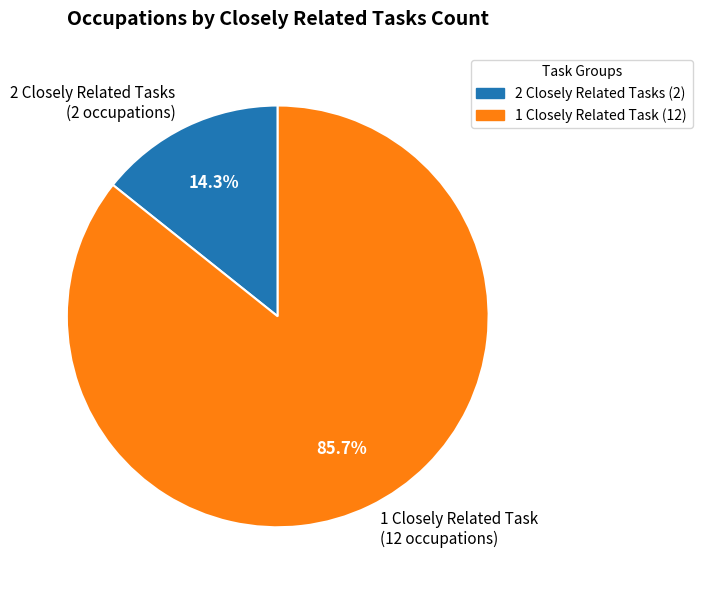

What is the majority slice?

1 Closely Related Task (12 occupations)